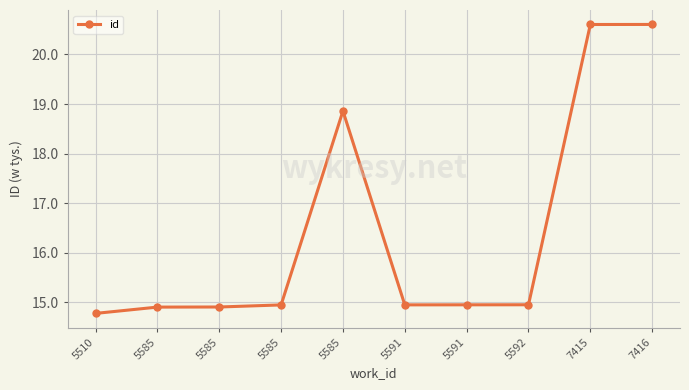

Does the chart have visible grid lines?

Yes